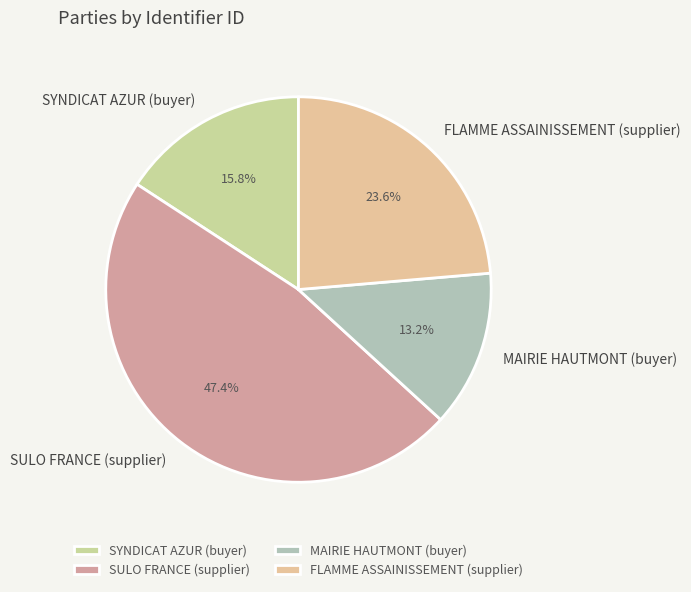

To the nearest percent, what portion does FLAMME ASSAINISSEMENT (supplier) represent?

24%